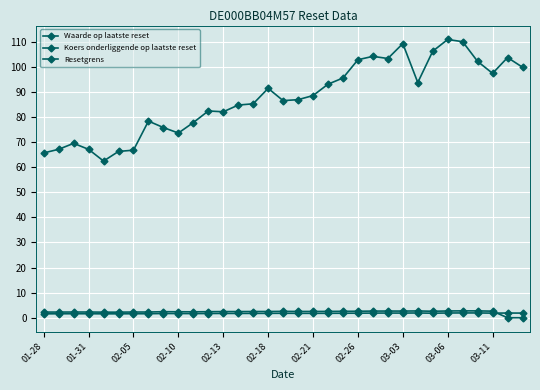

Reading left to right, extract all data points from this chart.

Waarde op laatste reset: 65.7	67.2	69.5	67.1	62.5	66.3	66.8	78.4	75.8	73.6	77.8	82.4	82.1	84.8	85.3	91.4	86.5	86.9	88.6	93.1	95.6	102.8	104.2	103.3	109.3	93.8	106.2	110.9	110.0	102.2	97.4	103.7	99.9
Koers onderliggende op laatste reset: 2.3	2.3	2.3	2.3	2.2	2.2	2.3	2.3	2.4	2.4	2.4	2.4	2.5	2.5	2.5	2.5	2.5	2.5	2.5	2.5	2.6	2.6	2.7	2.7	2.7	2.7	2.6	2.7	2.7	2.7	2.6	0.0	0.0
Resetgrens: 1.6	1.6	1.6	1.6	1.6	1.6	1.6	1.6	1.7	1.7	1.7	1.7	1.7	1.7	1.7	1.7	1.8	1.8	1.8	1.8	1.8	1.8	1.9	1.9	1.9	1.9	1.8	1.9	1.9	1.9	1.8	1.9	1.9